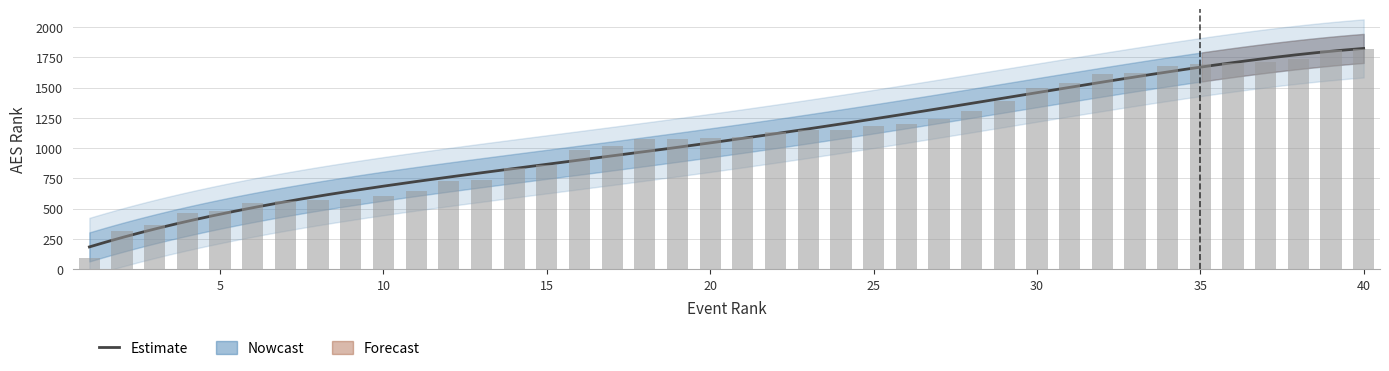

What is the sum of the values at 16 and 32?

2601